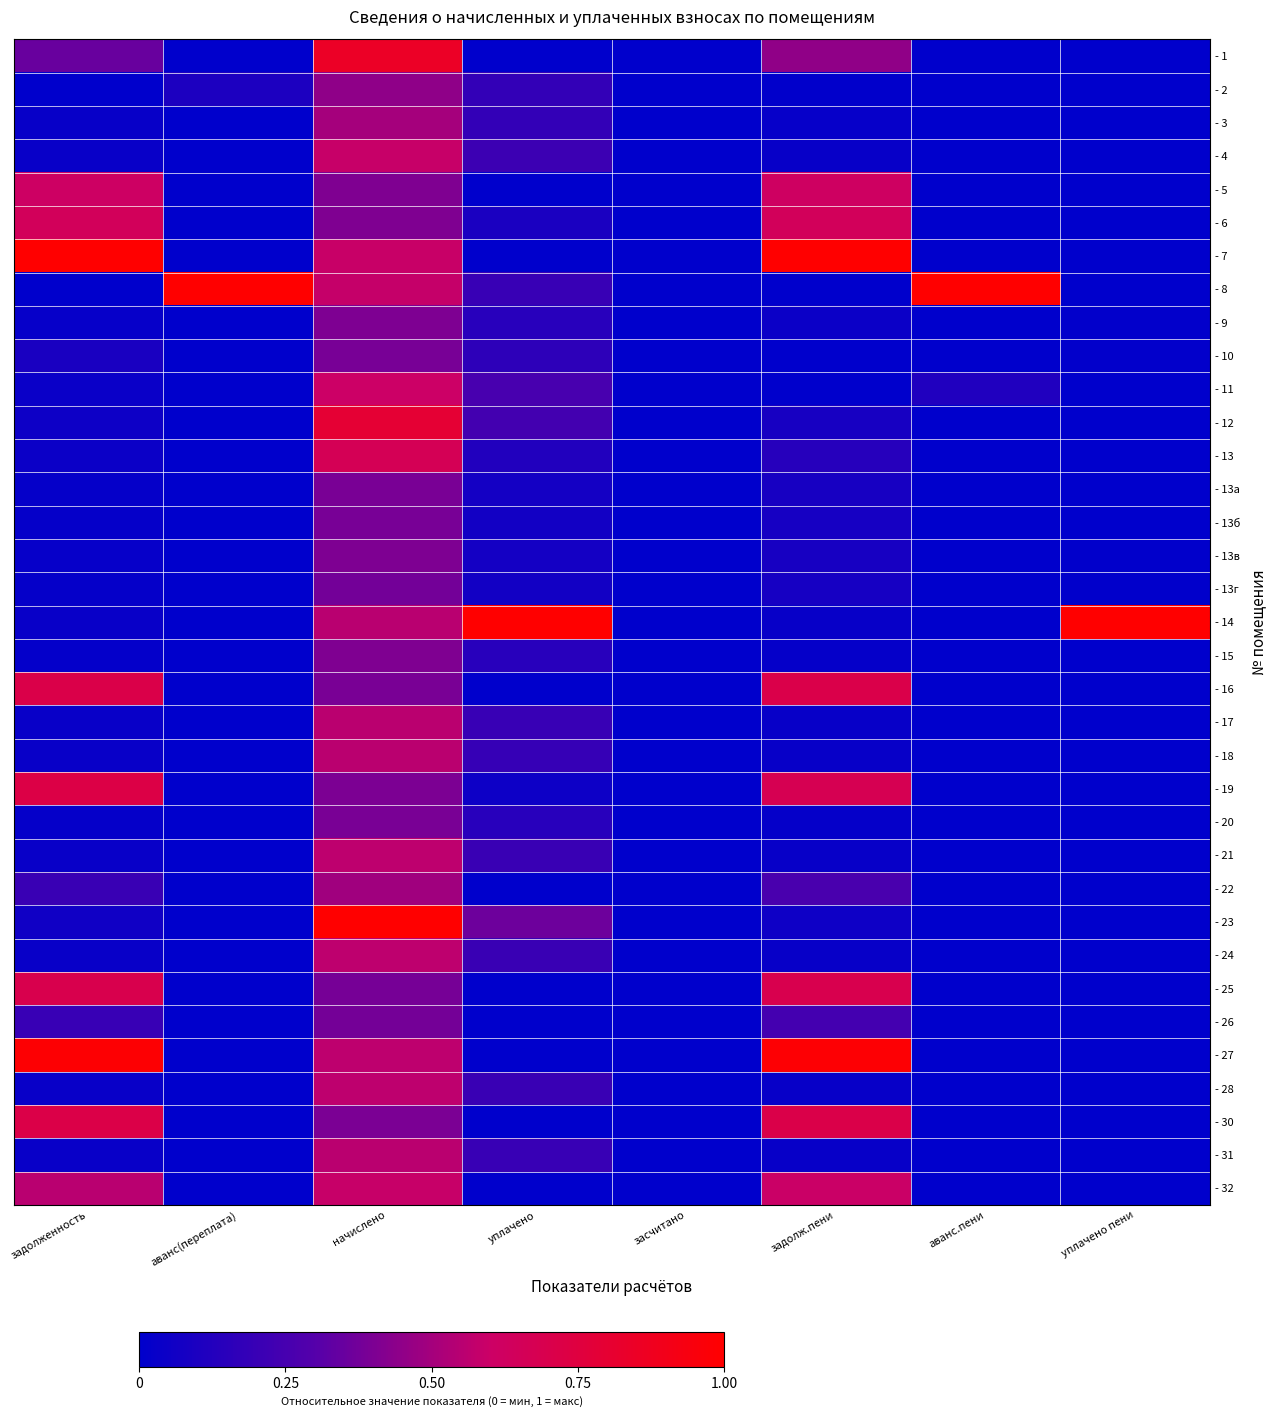

How many series are shown in this chart?

35